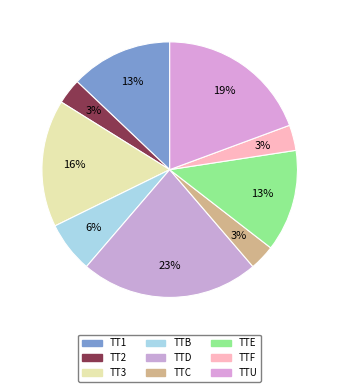

To the nearest percent, what is the difference between the TTU and TT1 slice percentages?

6%